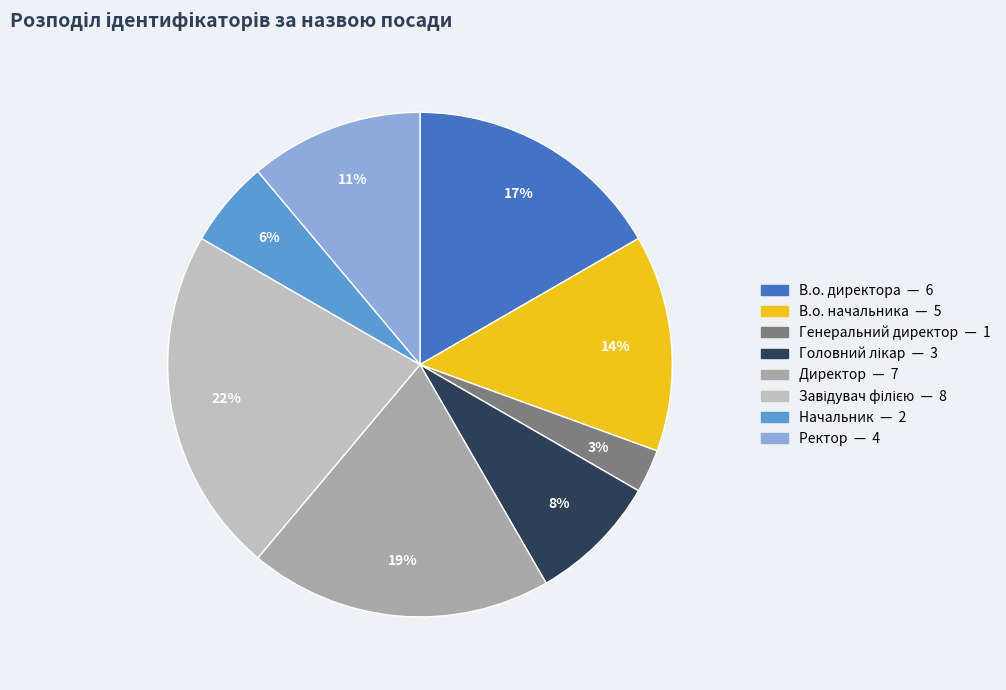

Rank the categories by value from highest to lowest.

Завідувач філією, Директор, В.о. директора, В.о. начальника, Ректор, Головний лікар, Начальник, Генеральний директор